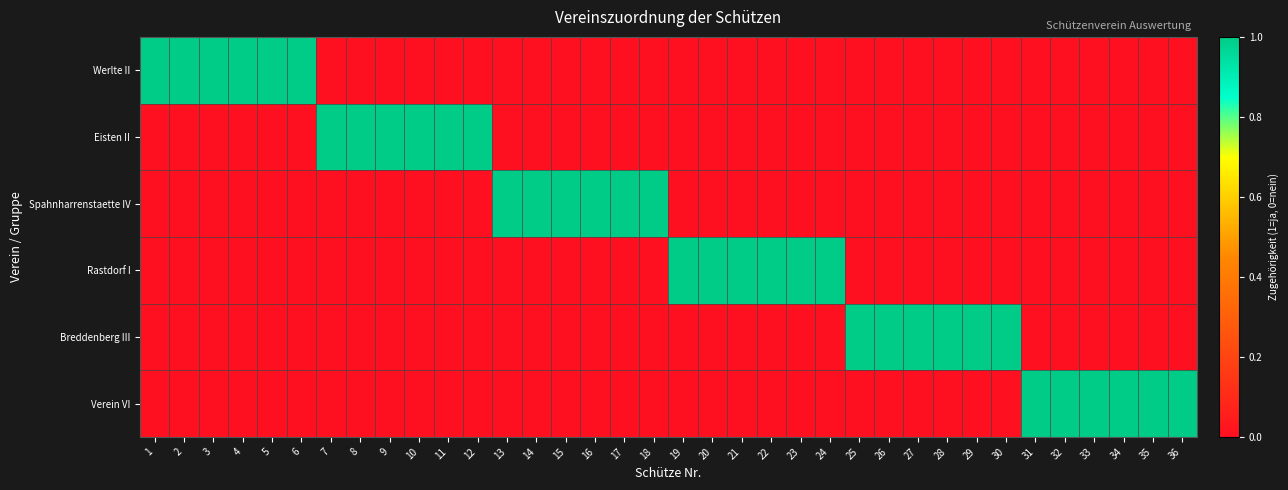

Between 4 and 26, which series saw the biggest shift?

Werlte II